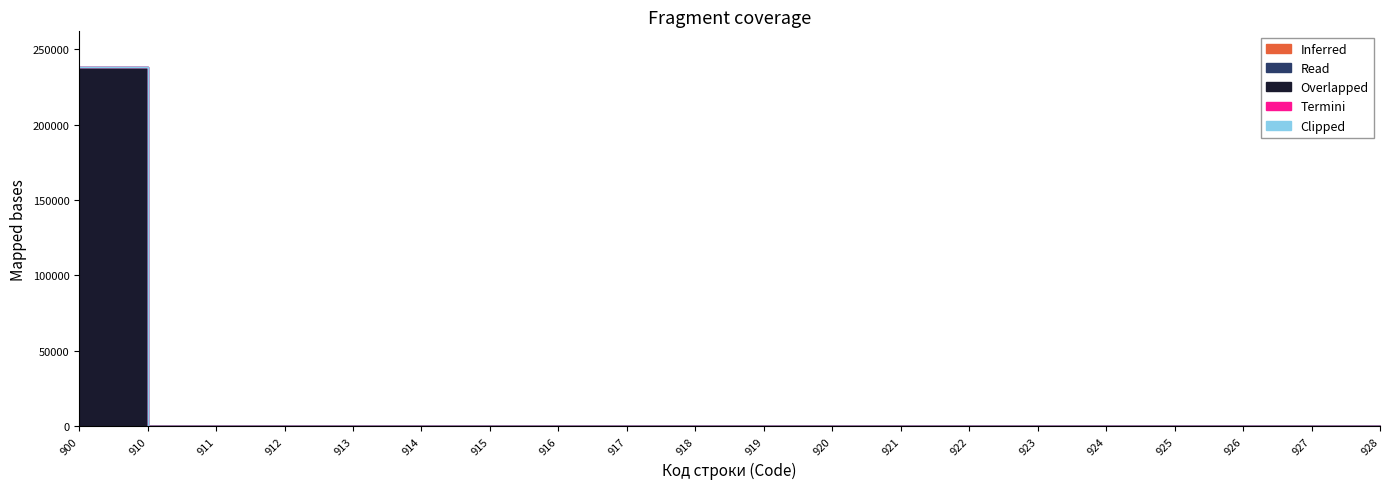

True or false: Read (бюджеты муниципальных районов) and Clipped (бюджеты городских поселений) intersect in this chart.

False